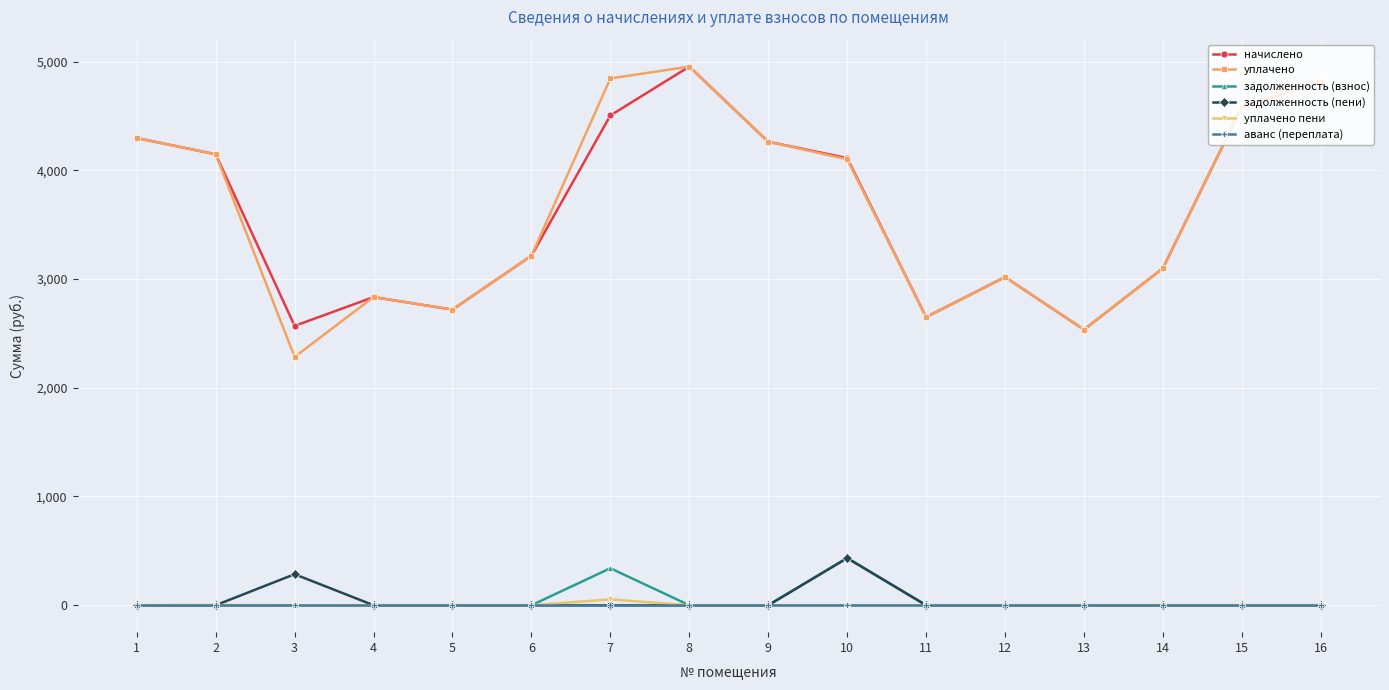

At how many categories does at least one series exceed 1864?

16